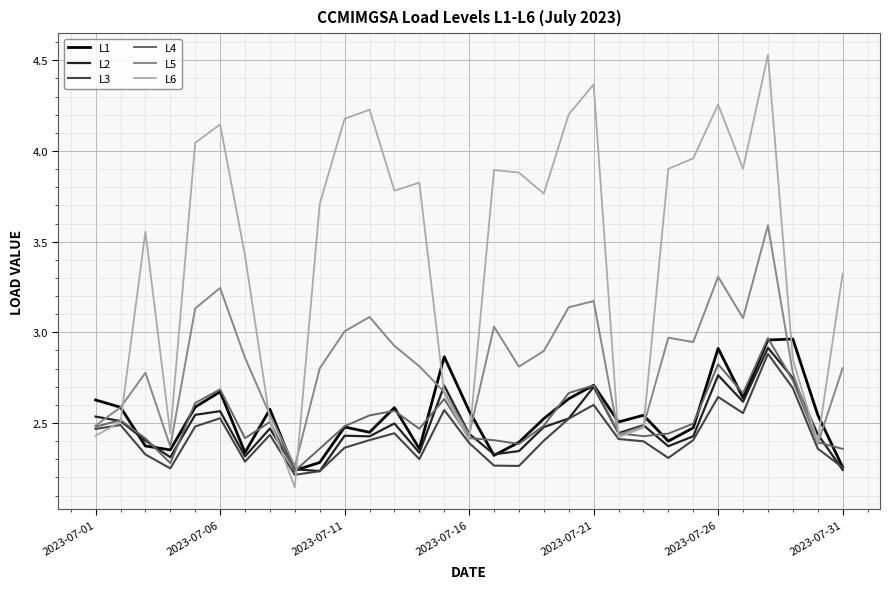

Which series has the largest total across all categories?

L6